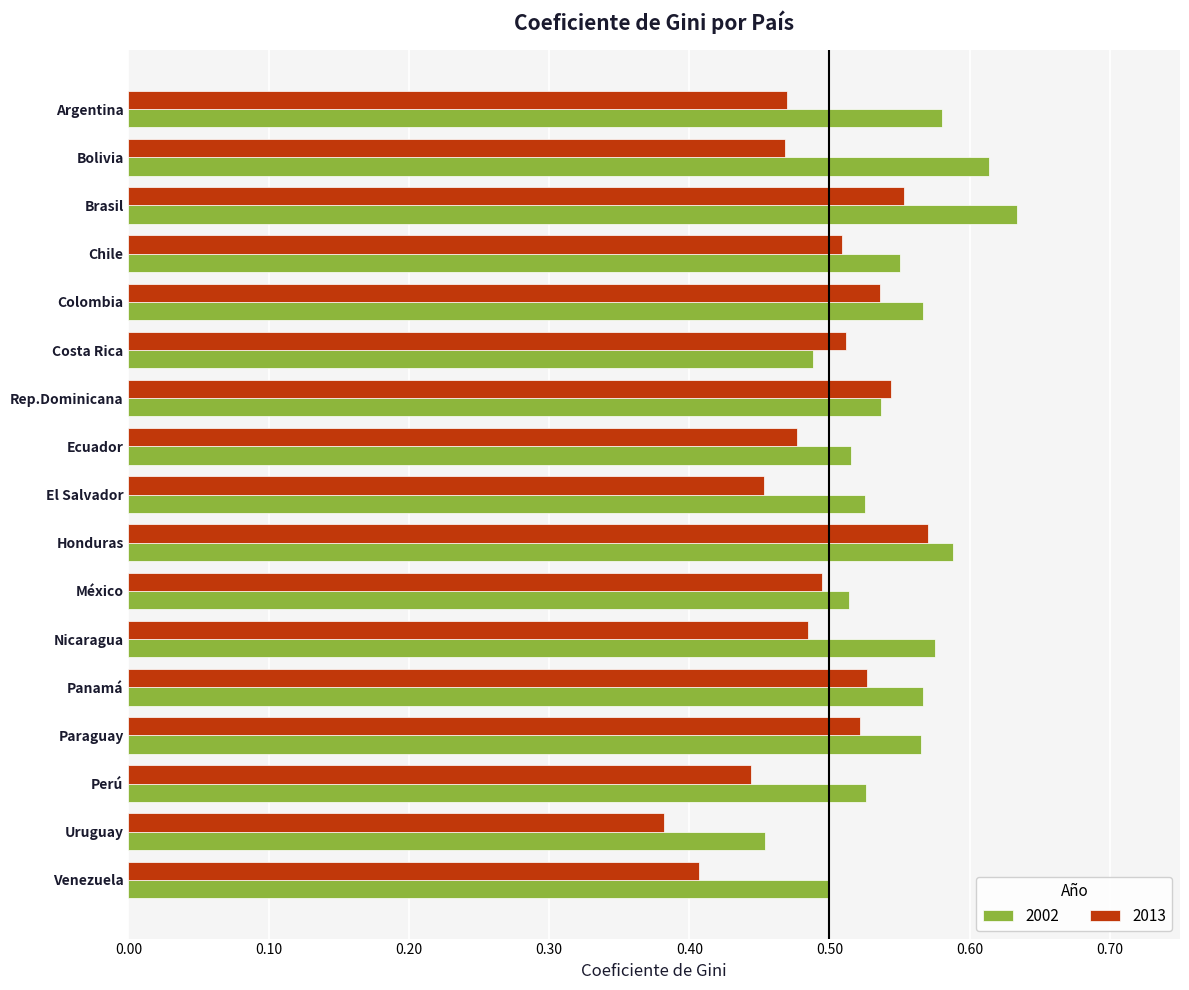

What is the sum of the 2013 values at Brasil and Nicaragua?

1.0